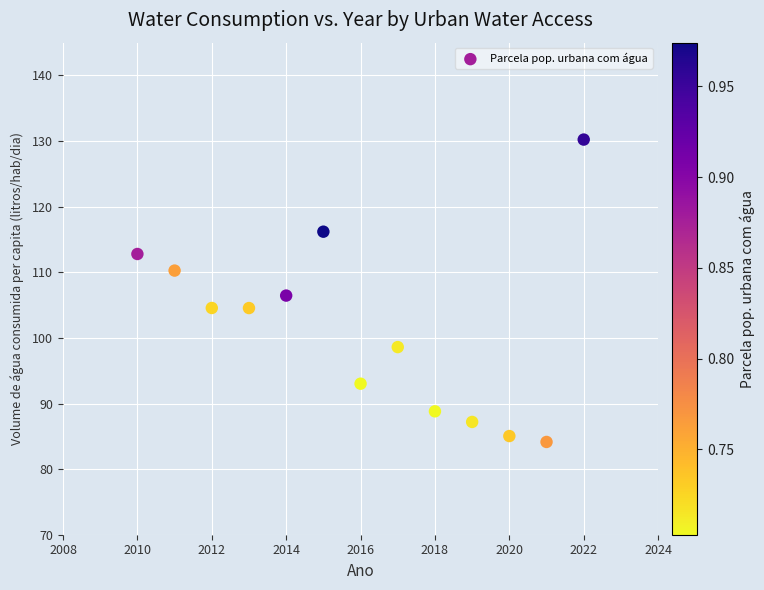

What is the range of Y values (max minus min)?

46.1